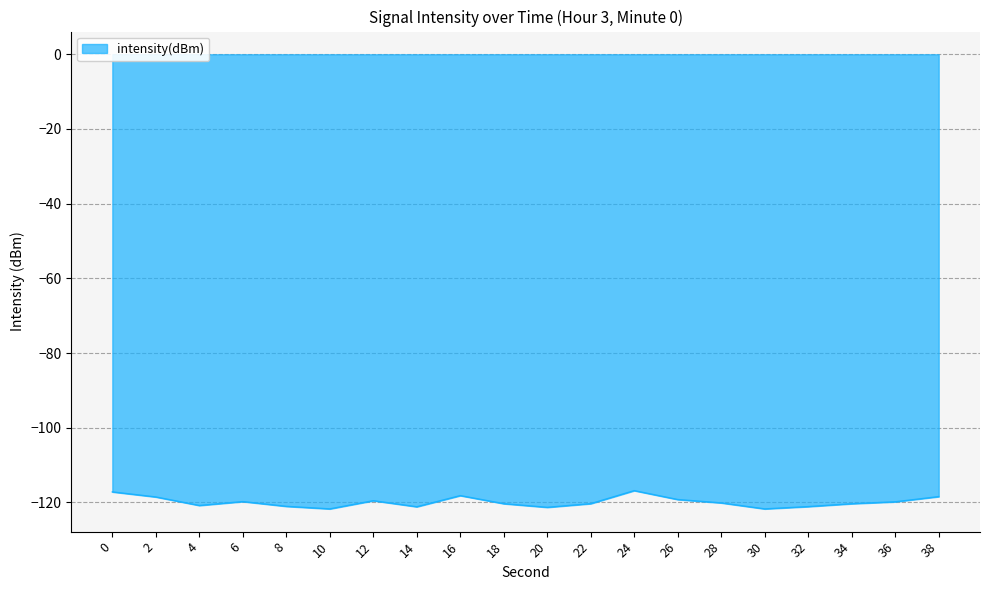

The value at 2 is -118.5. True or false?

True